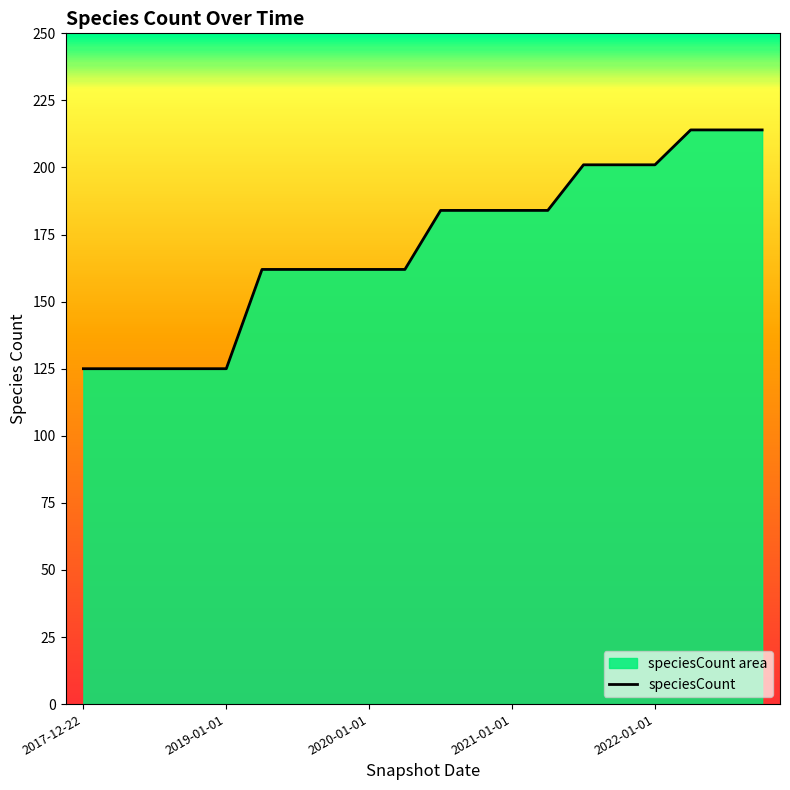

Does the chart have visible grid lines?

No